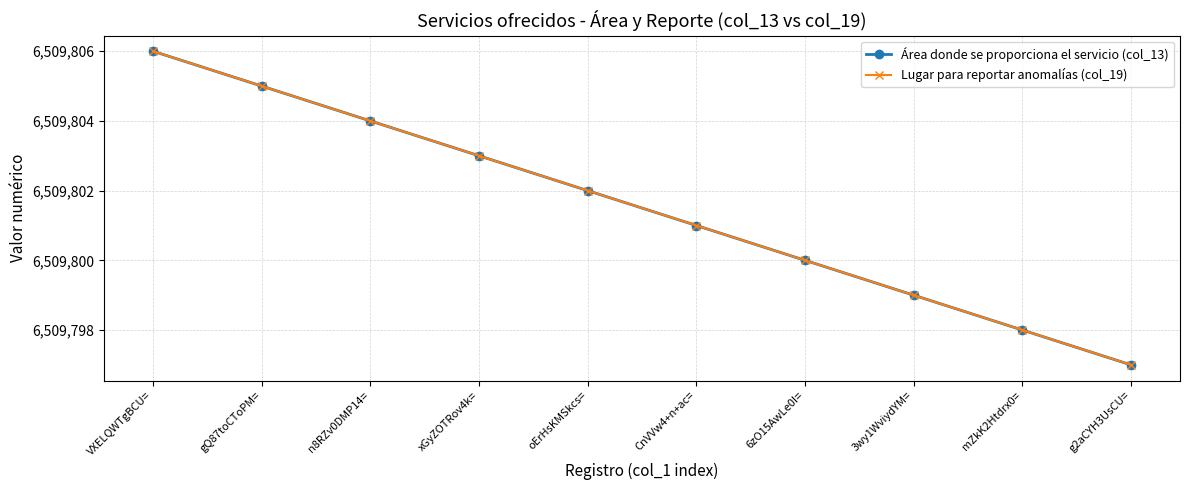

The value of Área donde se proporciona el servicio (col_13) at 6zO15AwLe0I= is 10903048. True or false?

False